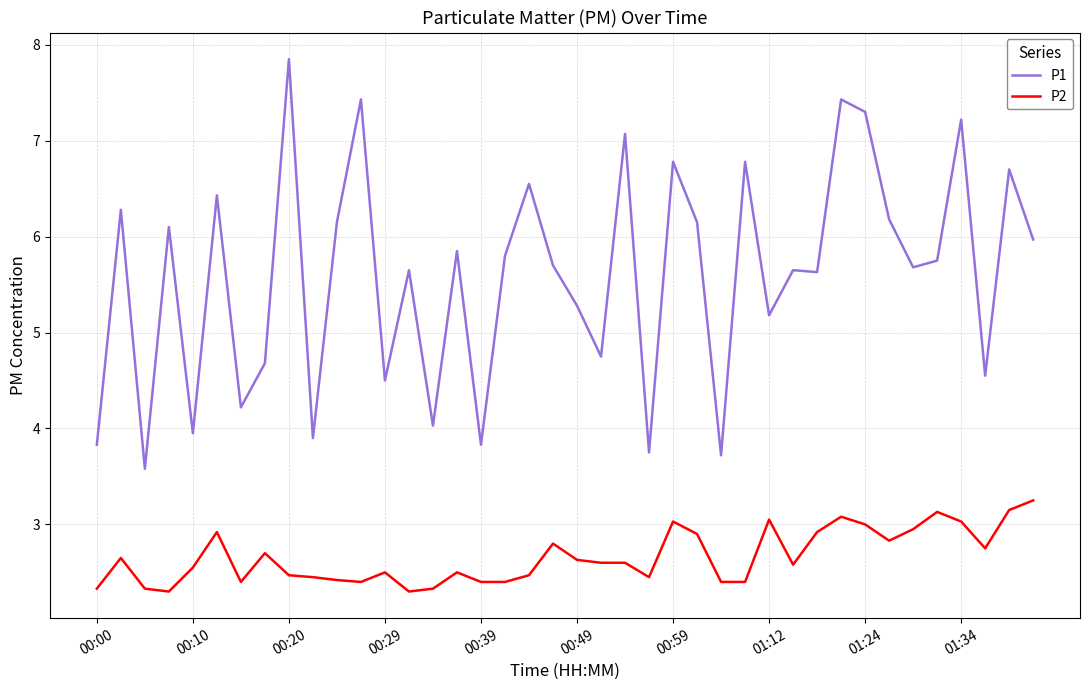

What is the lowest value of the P1 series?

3.6